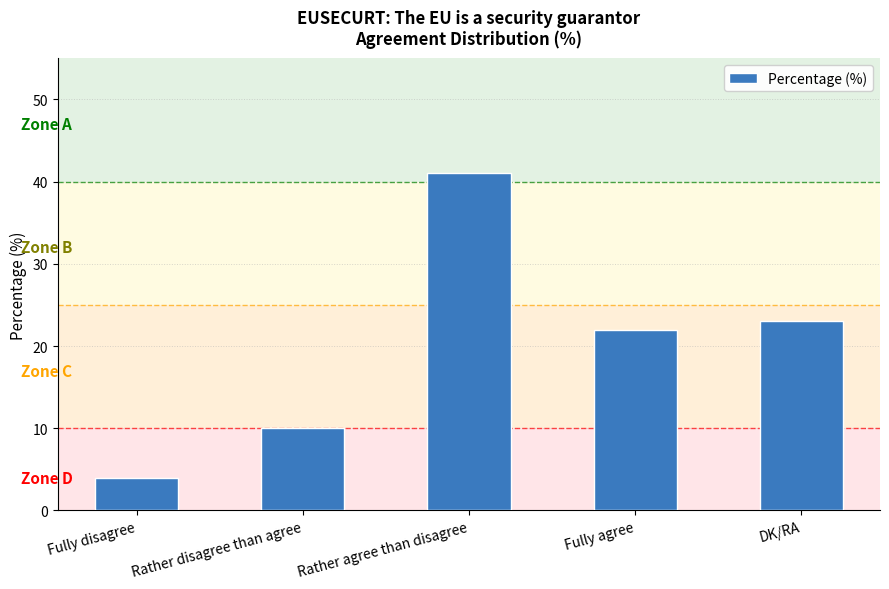

What is the smallest value displayed?

4